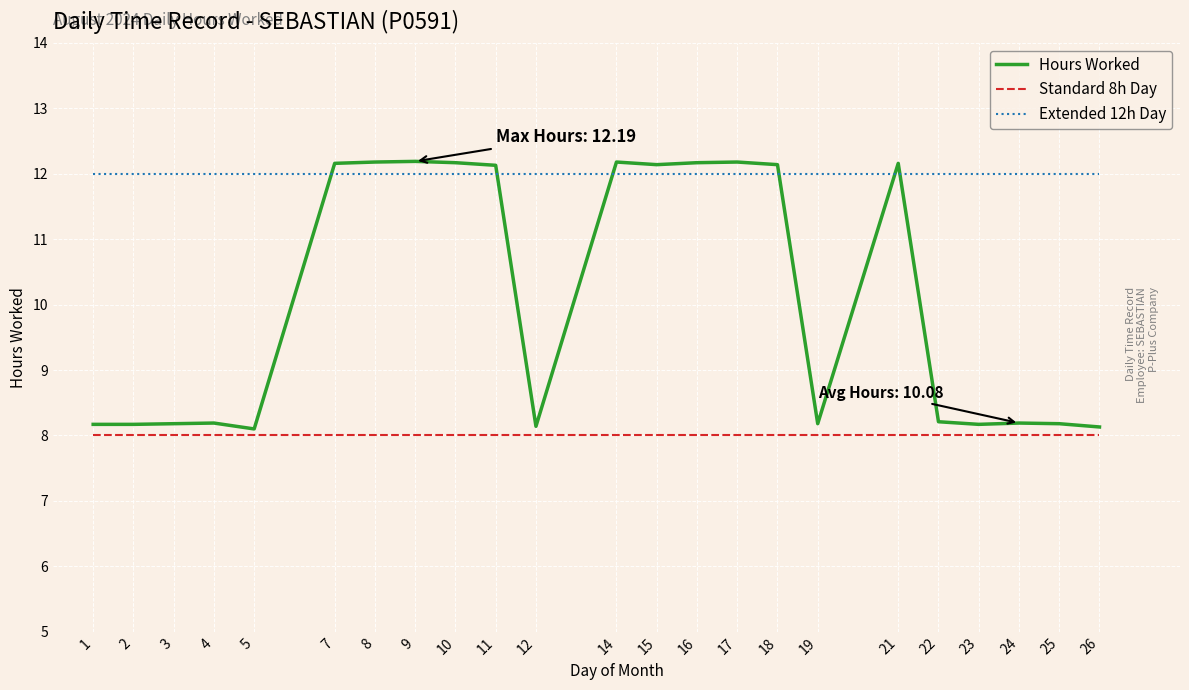

What is the spread (max minus min) of values at 25?

4.0